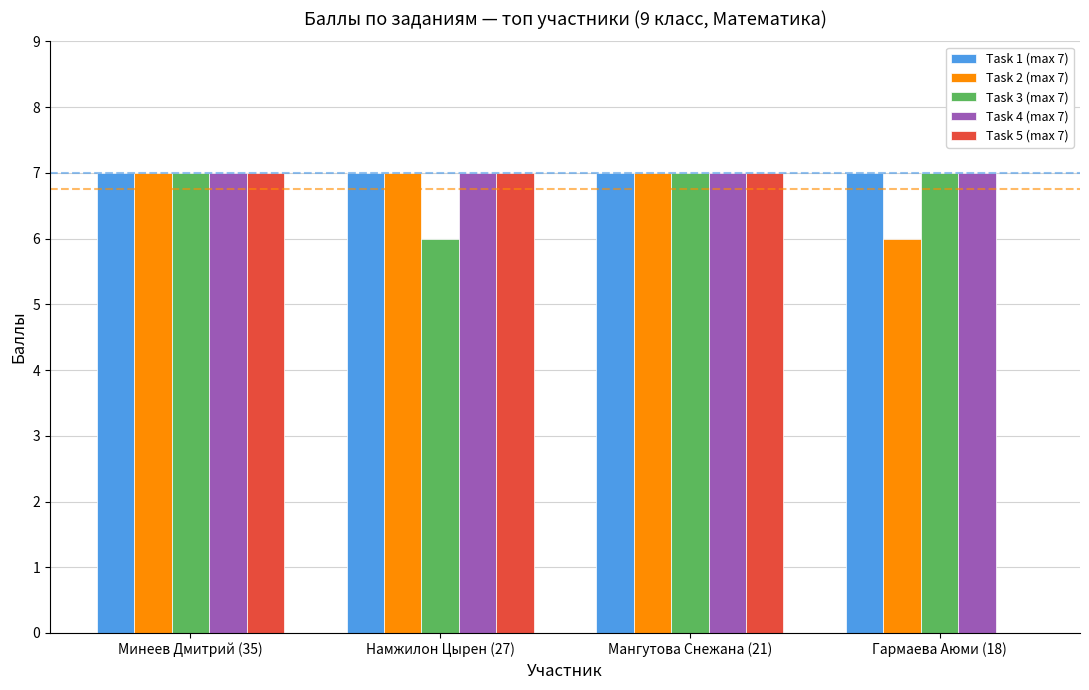

Reading right to left, what are all the values shown in this chart?

Task 1 (max 7): Гармаева Аюми (18)=7	Мангутова Снежана (21)=7	Намжилон Цырен (27)=7	Минеев Дмитрий (35)=7
Task 2 (max 7): Гармаева Аюми (18)=6	Мангутова Снежана (21)=7	Намжилон Цырен (27)=7	Минеев Дмитрий (35)=7
Task 3 (max 7): Гармаева Аюми (18)=7	Мангутова Снежана (21)=7	Намжилон Цырен (27)=6	Минеев Дмитрий (35)=7
Task 4 (max 7): Гармаева Аюми (18)=7	Мангутова Снежана (21)=7	Намжилон Цырен (27)=7	Минеев Дмитрий (35)=7
Task 5 (max 7): Гармаева Аюми (18)=0	Мангутова Снежана (21)=7	Намжилон Цырен (27)=7	Минеев Дмитрий (35)=7